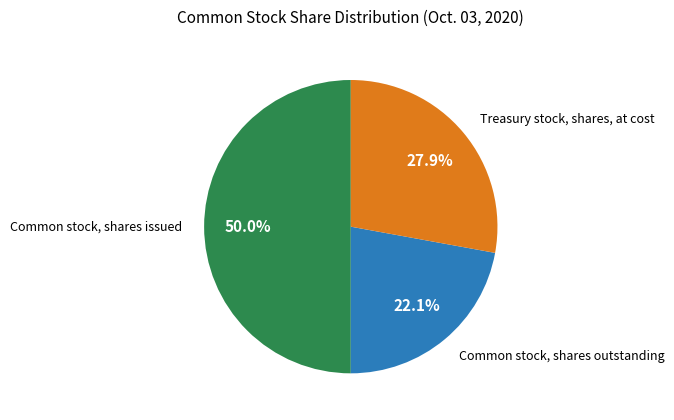

Which category has the smallest portion of the pie?

Common stock, shares outstanding